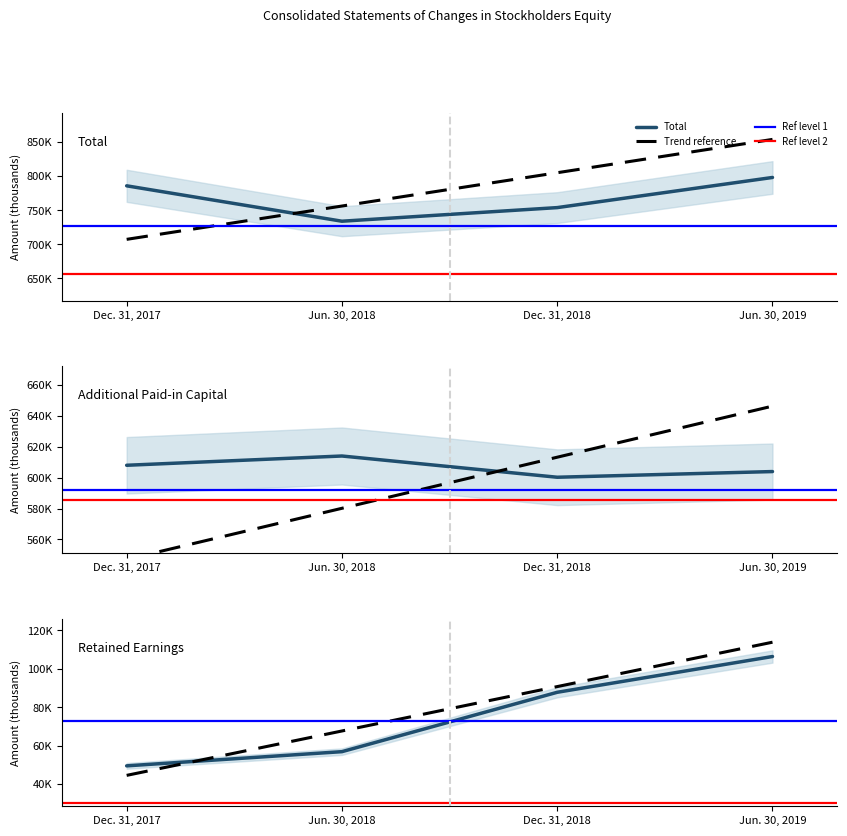

True or false: Retained Earnings and Additional Paid-in Capital intersect in this chart.

False